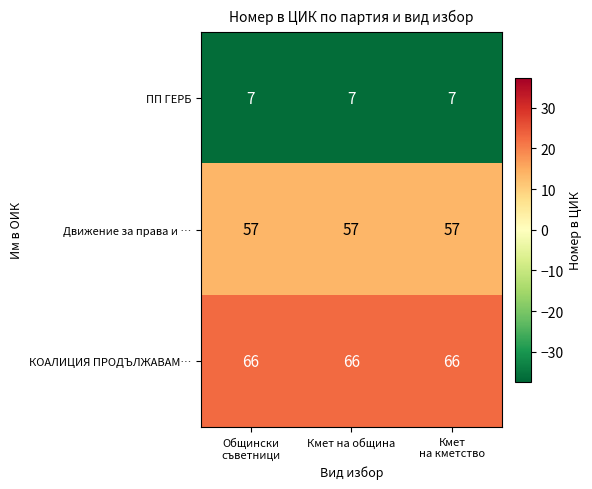

Read the КОАЛИЦИЯ ПРОДЪЛЖАВАМ… value at Кмет на община.

66